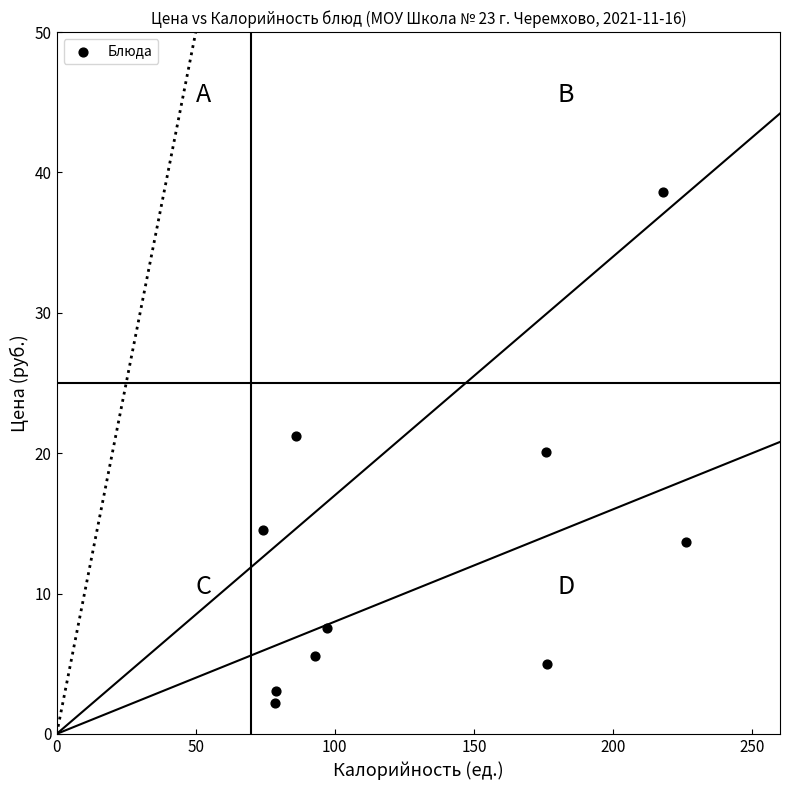

What is the average X value?

130.4